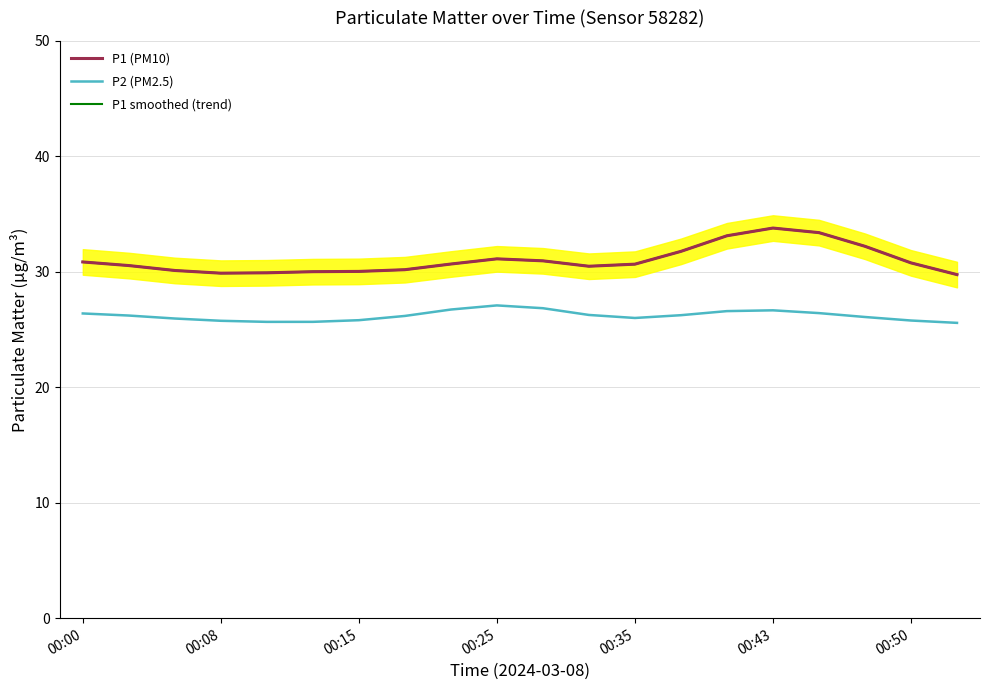

What is the value of the P1 (PM10) point at the 11th from the left?

30.9